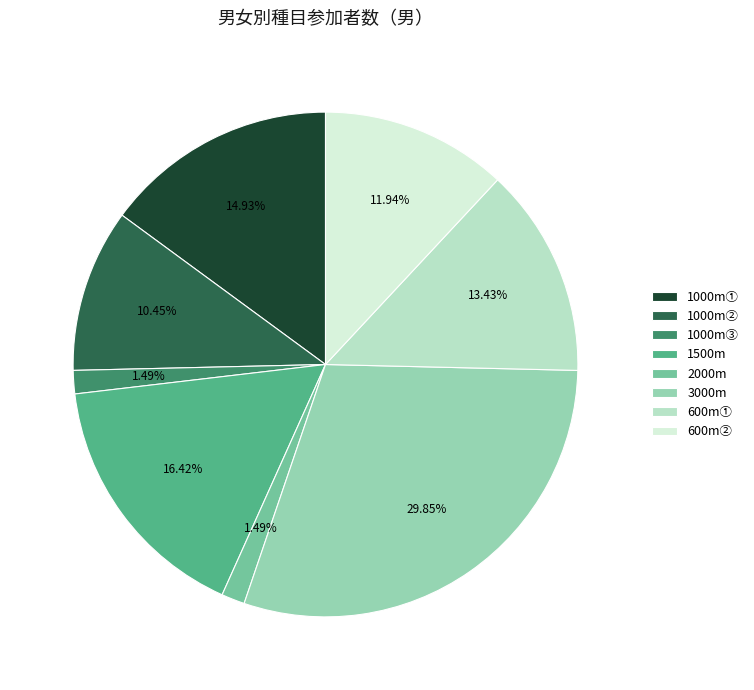

Do 1000m① and 1000m② together represent more than half of the pie?

No